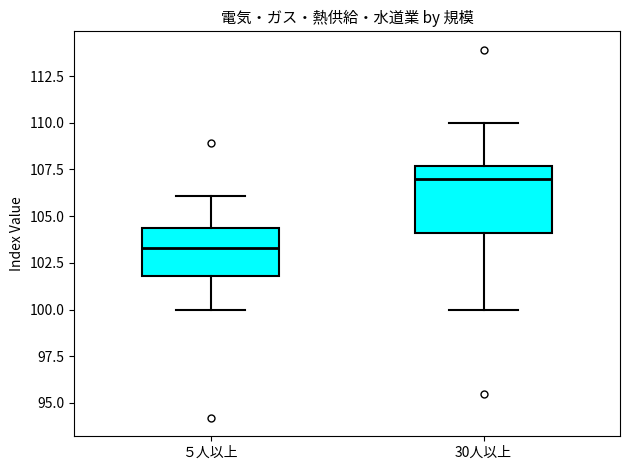

Where does the upper whisker of the box for ５人以上 end on the y-axis? The values are not printed on the chart, so give them approximately, as read against the axis.

106.0